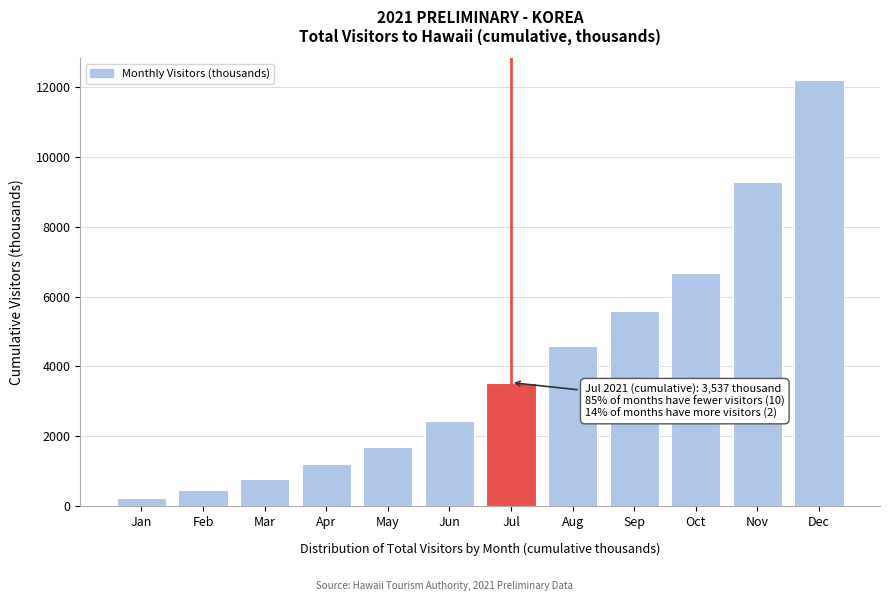

Reading left to right, transcribe all the data shown in this chart.

230.0	472.0	778.3	1213.3	1707.1	2429.1	3537.1	4596.2	5596.6	6684.8	9288.6	12216.8